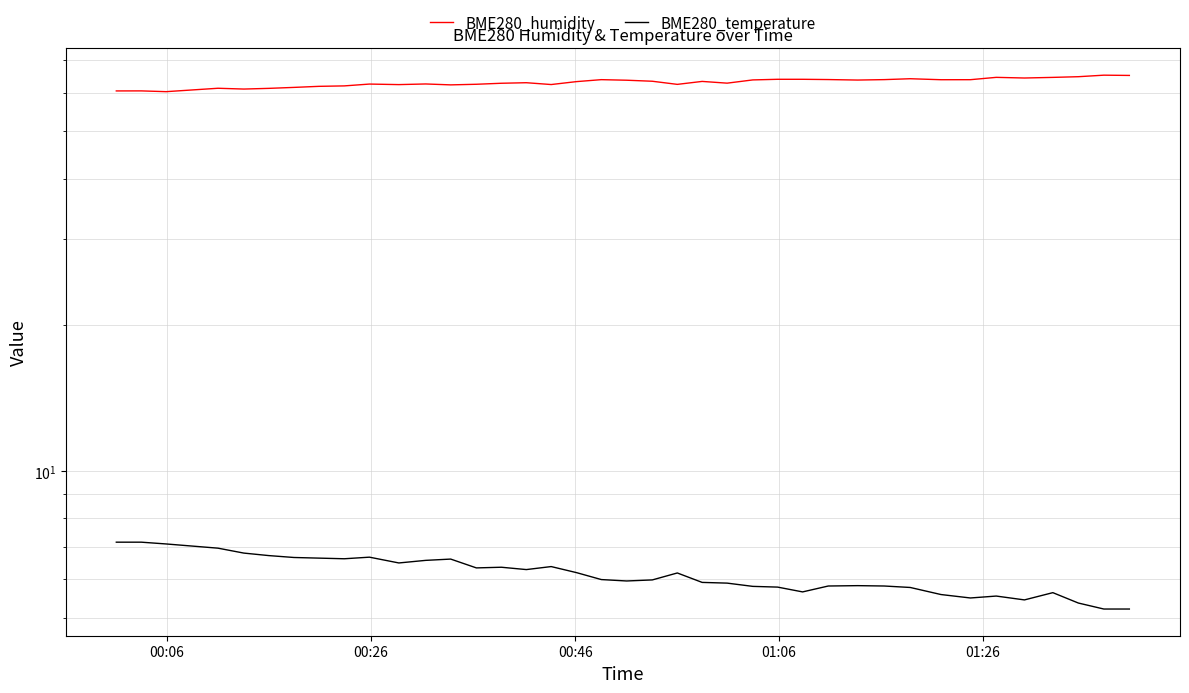

At how many categories does at least one series exceed 52?

39